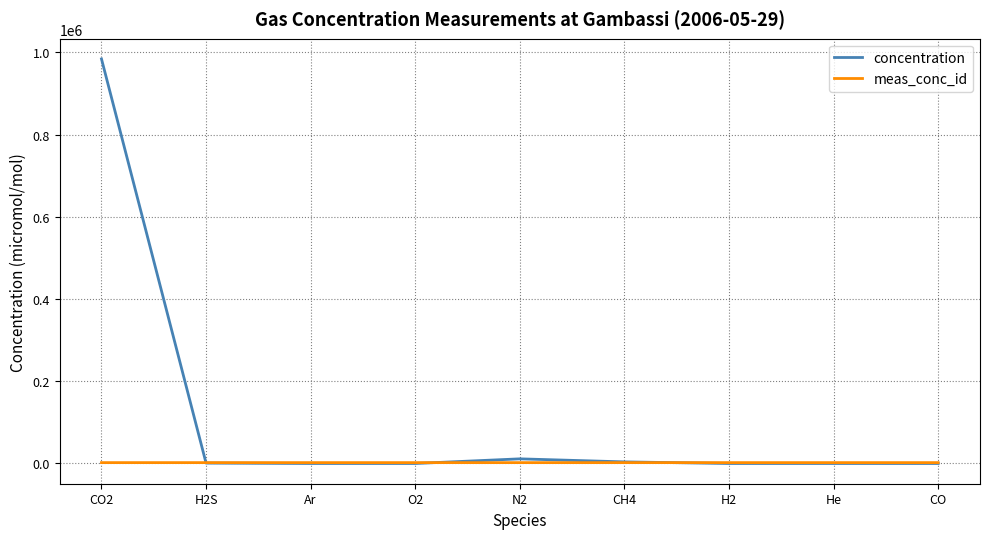

Which series has the largest range (max minus min)?

concentration